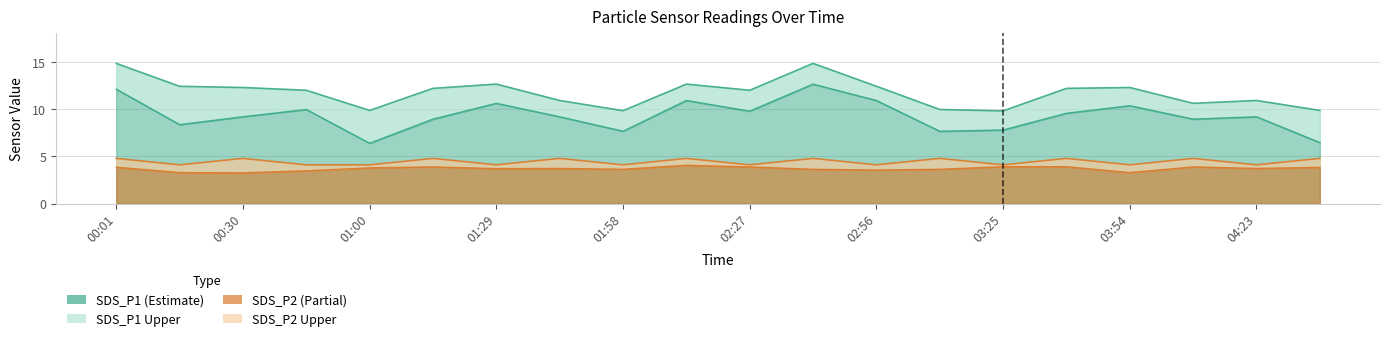

Which series changed the most between 02:27 and 04:23?

SDS_P1_upper